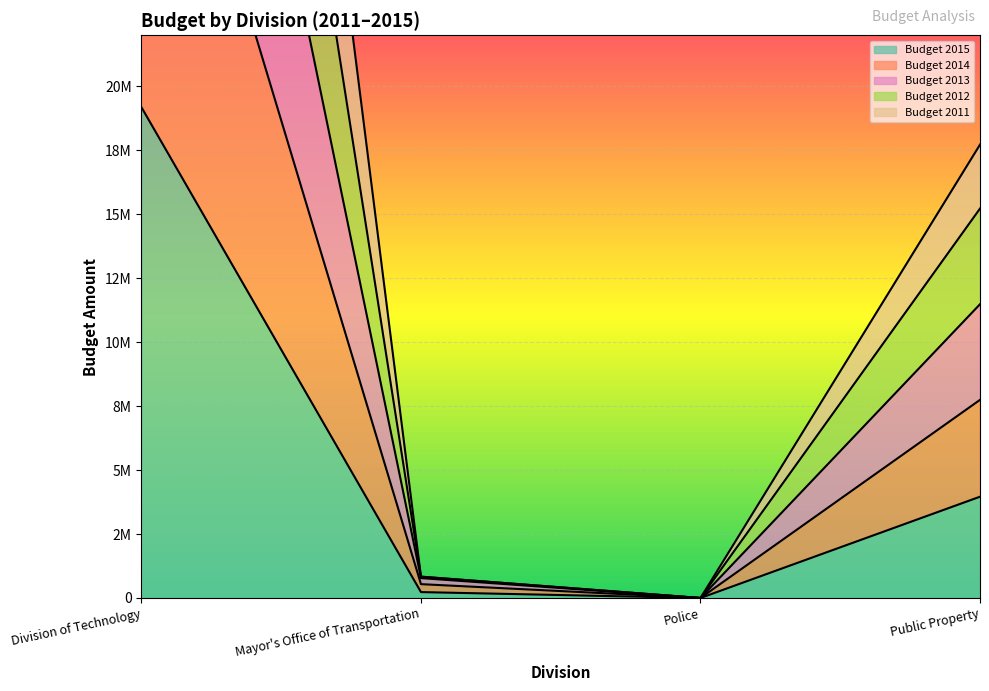

What position from the left is Police?

3